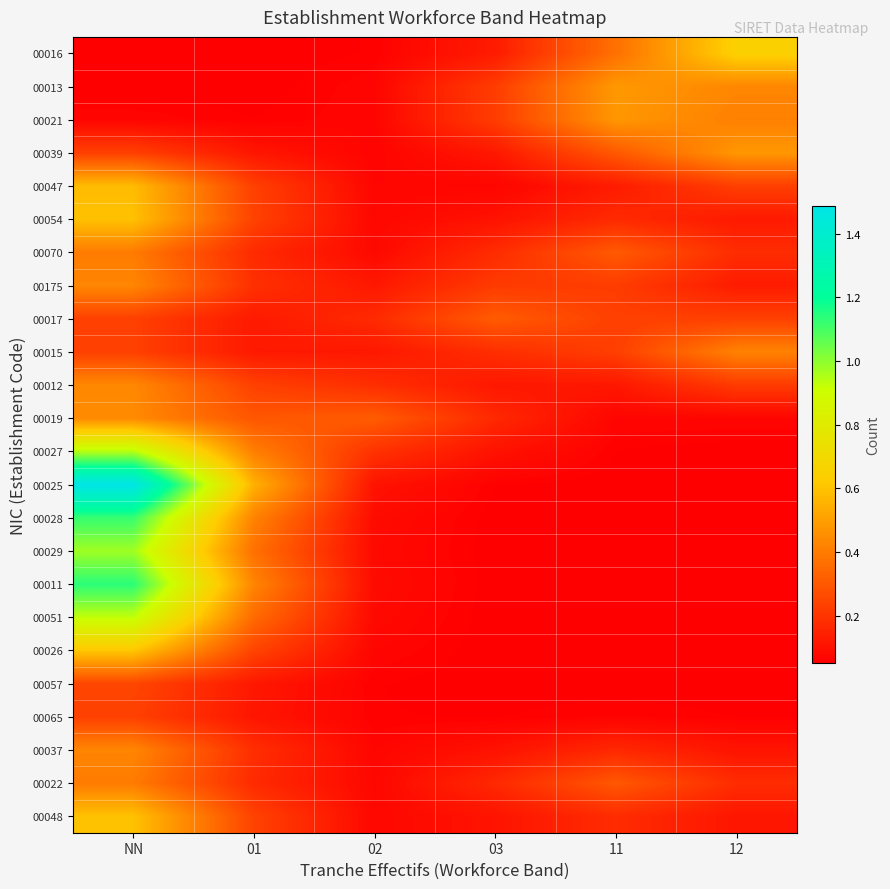

Reading left to right, extract all data points from this chart.

00016: NN=0.1	01=0.1	02=0.1	03=0.1	11=0.4	12=0.6
00013: NN=0.1	01=0.1	02=0.1	03=0.2	11=0.5	12=0.4
00021: NN=0.1	01=0.1	02=0.1	03=0.2	11=0.5	12=0.4
00039: NN=0.2	01=0.1	02=0.1	03=0.1	11=0.3	12=0.5
00047: NN=0.6	01=0.2	02=0.1	03=0.1	11=0.1	12=0.2
00054: NN=0.6	01=0.2	02=0.1	03=0.1	11=0.2	12=0.1
00070: NN=0.4	01=0.2	02=0.1	03=0.2	11=0.3	12=0.2
00175: NN=0.4	01=0.2	02=0.1	03=0.2	11=0.2	12=0.1
00017: NN=0.2	01=0.1	02=0.2	03=0.3	11=0.2	12=0.2
00015: NN=0.2	01=0.1	02=0.1	03=0.2	11=0.2	12=0.4
00012: NN=0.4	01=0.2	02=0.2	03=0.1	11=0.1	12=0.2
00019: NN=0.4	01=0.3	02=0.3	03=0.2	11=0.1	12=0.1
00027: NN=0.9	01=0.4	02=0.2	03=0.1	11=0.1	12=0.1
00025: NN=1.5	01=0.5	02=0.1	03=0.1	11=0.1	12=0.1
00028: NN=1.1	01=0.4	02=0.1	03=0.1	11=0.1	12=0.1
00029: NN=1.0	01=0.4	02=0.1	03=0.1	11=0.1	12=0.1
00011: NN=1.1	01=0.4	02=0.1	03=0.1	11=0.1	12=0.1
00051: NN=0.9	01=0.4	02=0.1	03=0.1	11=0.1	12=0.1
00026: NN=0.6	01=0.2	02=0.1	03=0.1	11=0.1	12=0.1
00057: NN=0.2	01=0.1	02=0.1	03=0.1	11=0.1	12=0.1
00065: NN=0.2	01=0.1	02=0.1	03=0.1	11=0.1	12=0.1
00037: NN=0.4	01=0.2	02=0.1	03=0.1	11=0.2	12=0.1
00022: NN=0.4	01=0.2	02=0.1	03=0.2	11=0.3	12=0.2
00048: NN=0.6	01=0.2	02=0.1	03=0.1	11=0.2	12=0.1